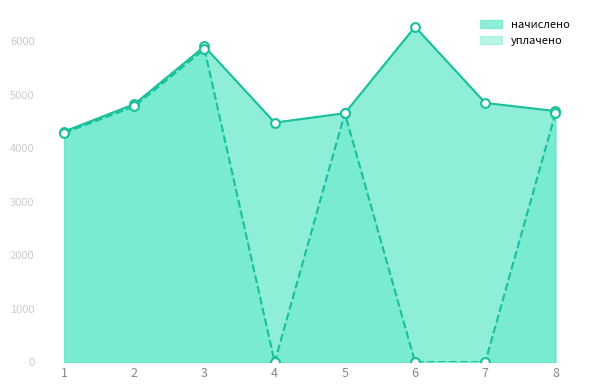

Which series reaches the minimum Y coordinate?

уплачено